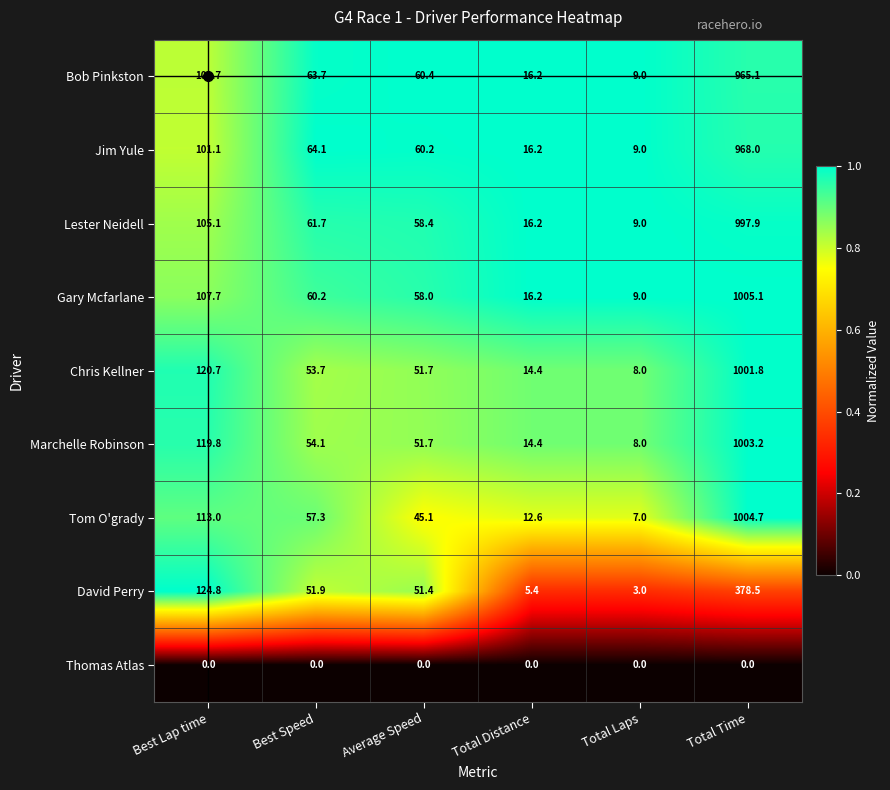

List the labels in order of Gary Mcfarlane value, smallest first.

Total Laps, Total Distance, Average Speed, Best Speed, Best Lap time, Total Time